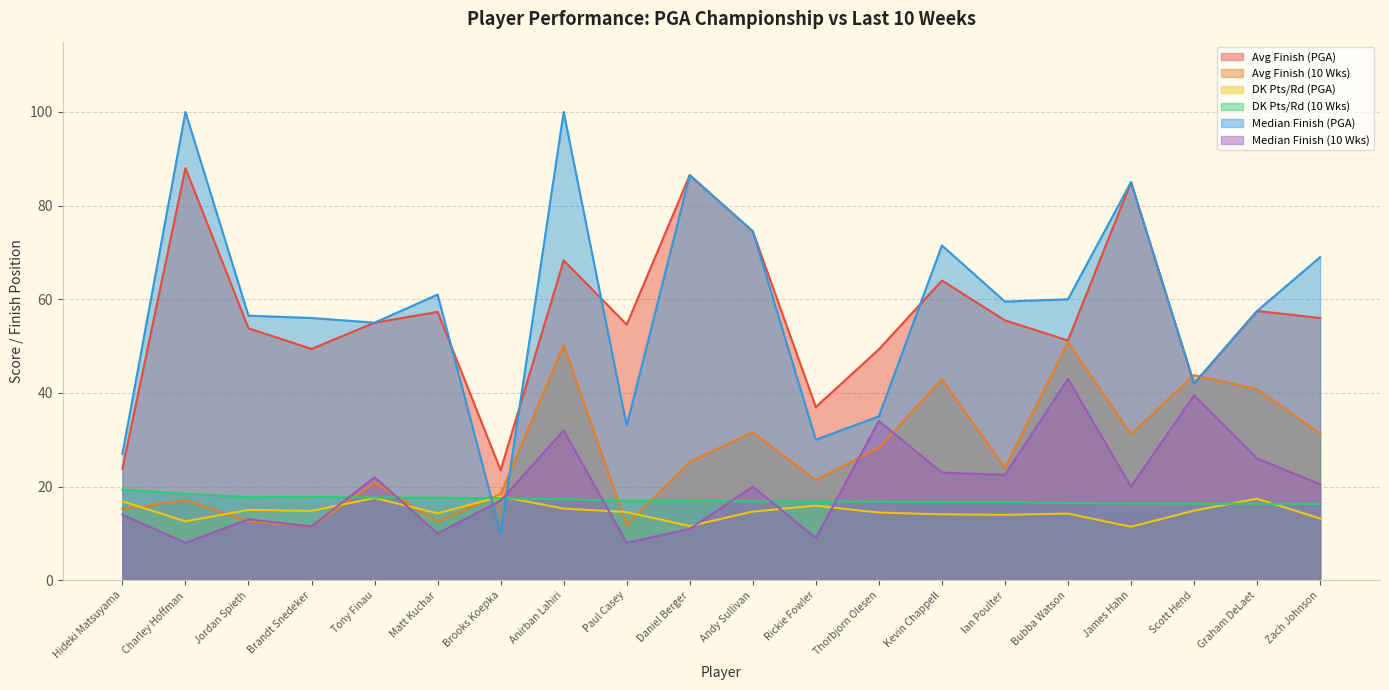

What is the value of the DK Pts/Rd (PGA) point at the 7th from the left?

17.9